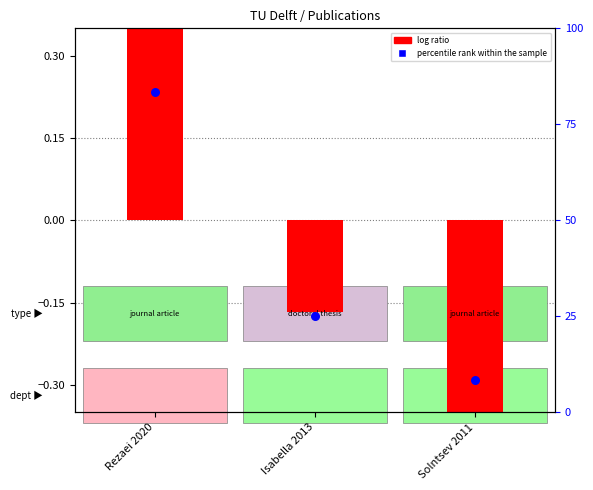

At how many categories does at least one series exceed 19?

2